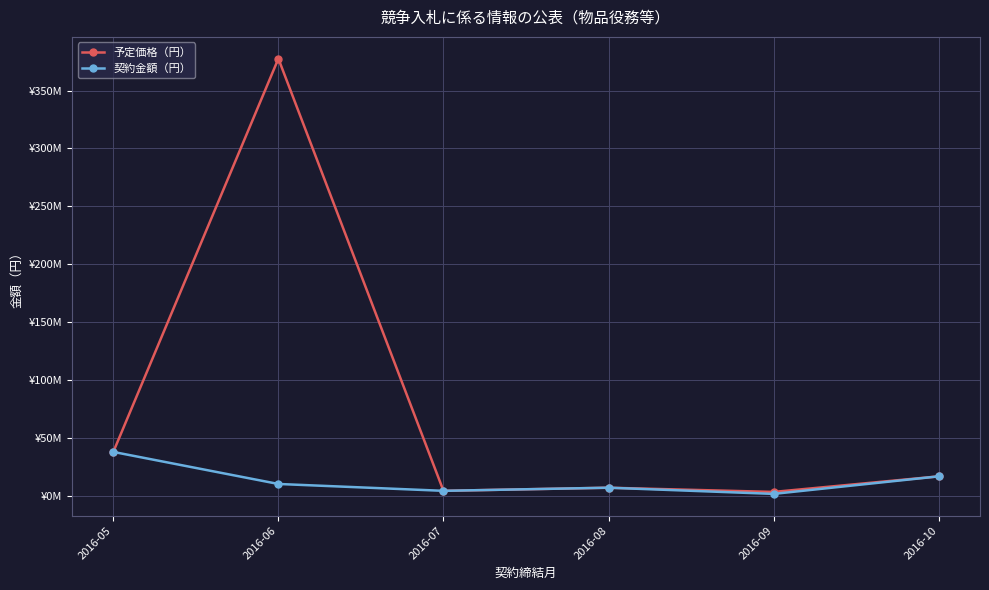

What are all the series names shown in the legend?

予定価格（円）, 契約金額（円）